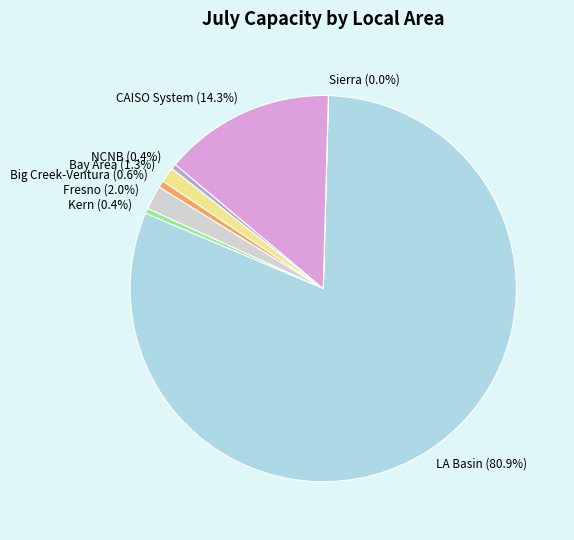

To the nearest percent, what percentage of the pie is Bay Area?

1%